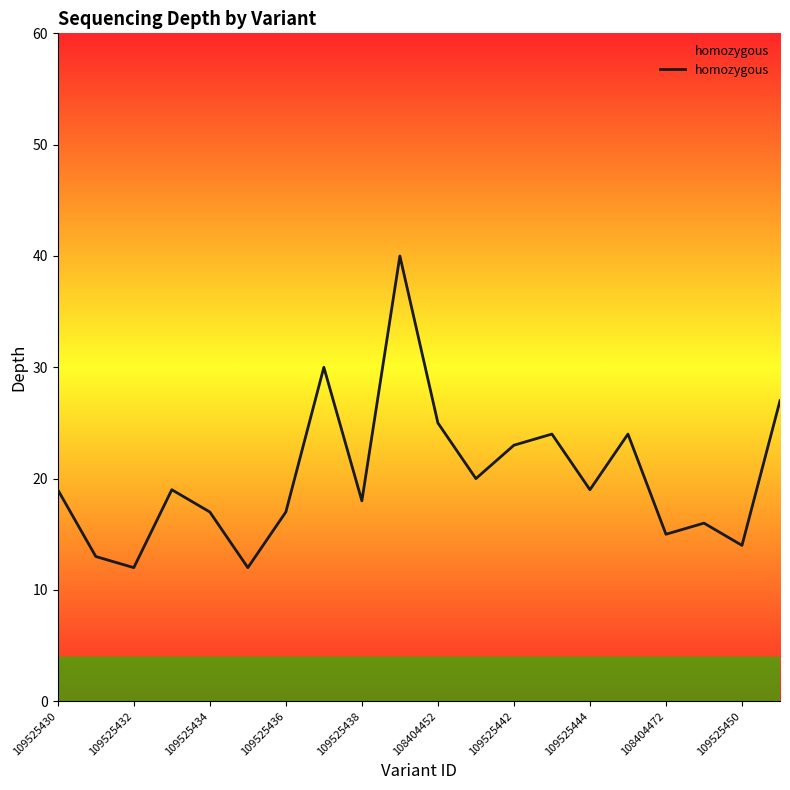

What is the greatest value displayed?

40